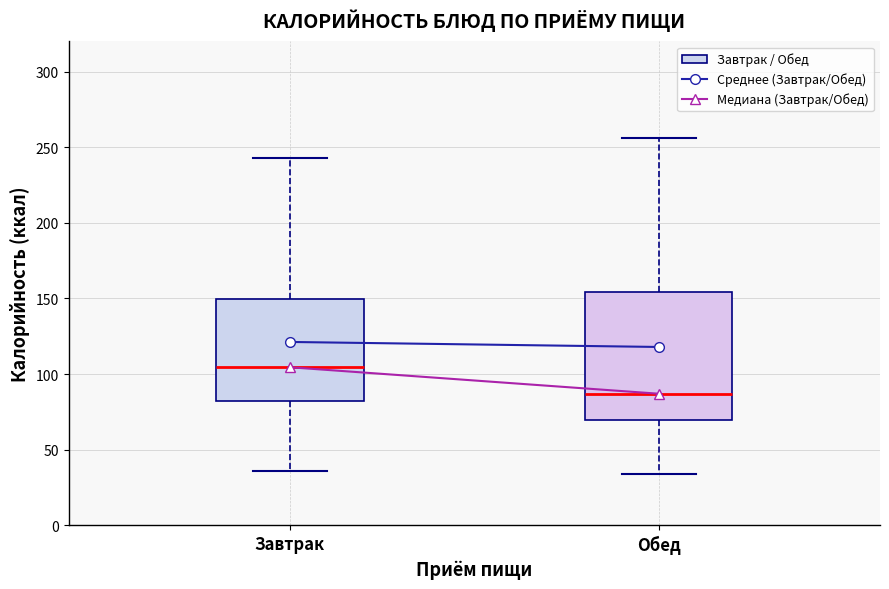

Where does the upper whisker of the box for Завтрак end on the y-axis? The values are not printed on the chart, so give them approximately, as read against the axis.

245